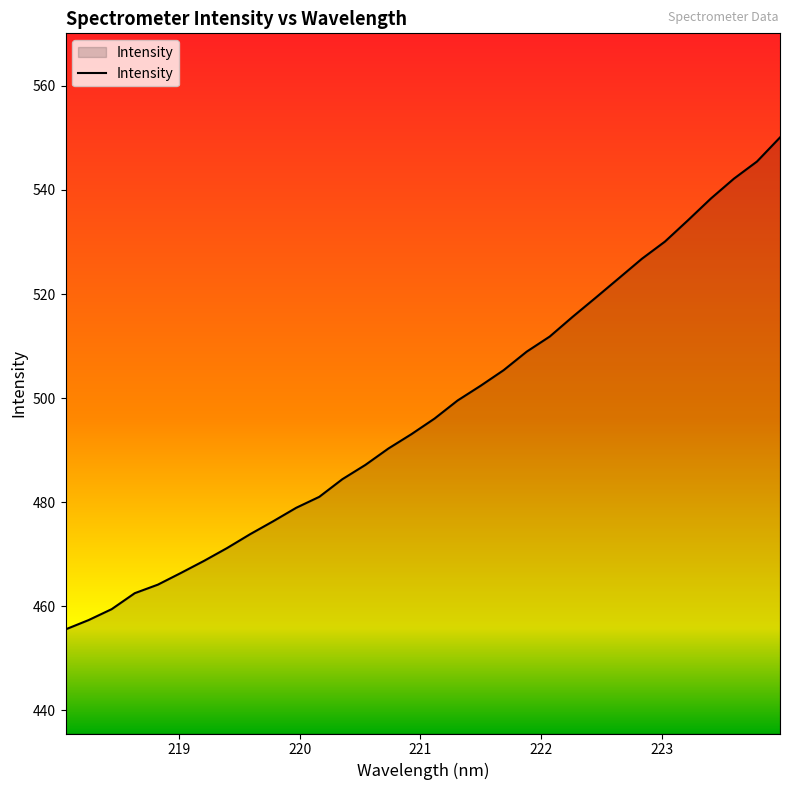

What is the average value?

497.5